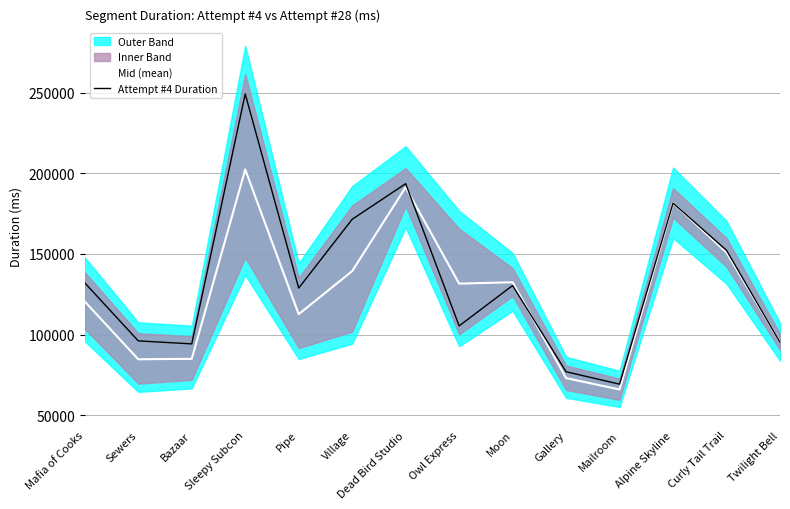

Rank the series at Alpine Skyline from highest to lowest value.

Mid (mean), Attempt #4 Duration